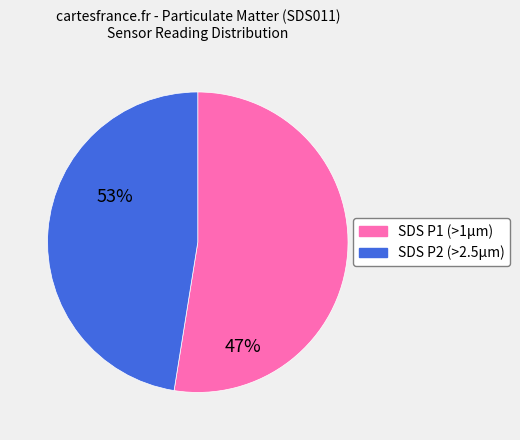

Is there a majority slice in this chart?

Yes